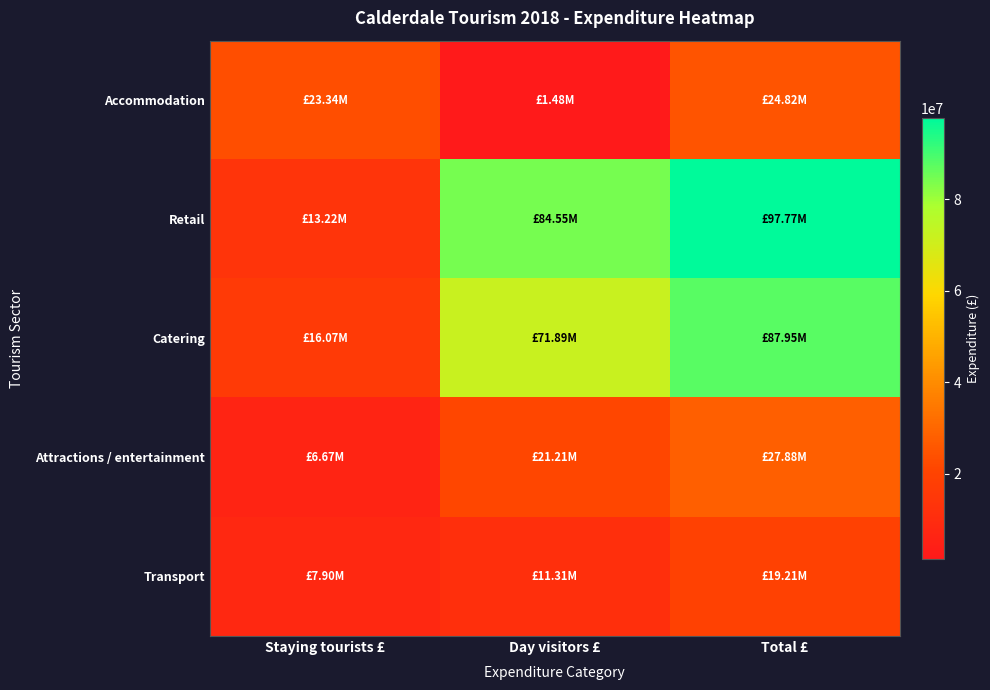

Reading left to right, list all the values displayed in this chart.

Accommodation: Staying tourists £=23337000	Day visitors £=1482000	Total £=24819000
Retail: Staying tourists £=13225000	Day visitors £=84549000	Total £=97774000
Catering: Staying tourists £=16066000	Day visitors £=71886000	Total £=87952000
Attractions / entertainment: Staying tourists £=6666000	Day visitors £=21209000	Total £=27875000
Transport: Staying tourists £=7900000	Day visitors £=11313000	Total £=19213000